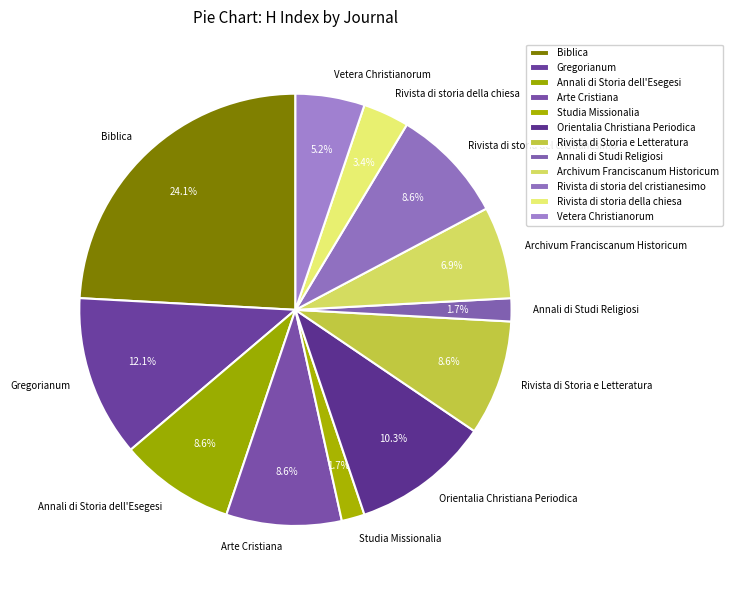

To the nearest percent, what is the difference between the largest and smallest slice percentages?

22%